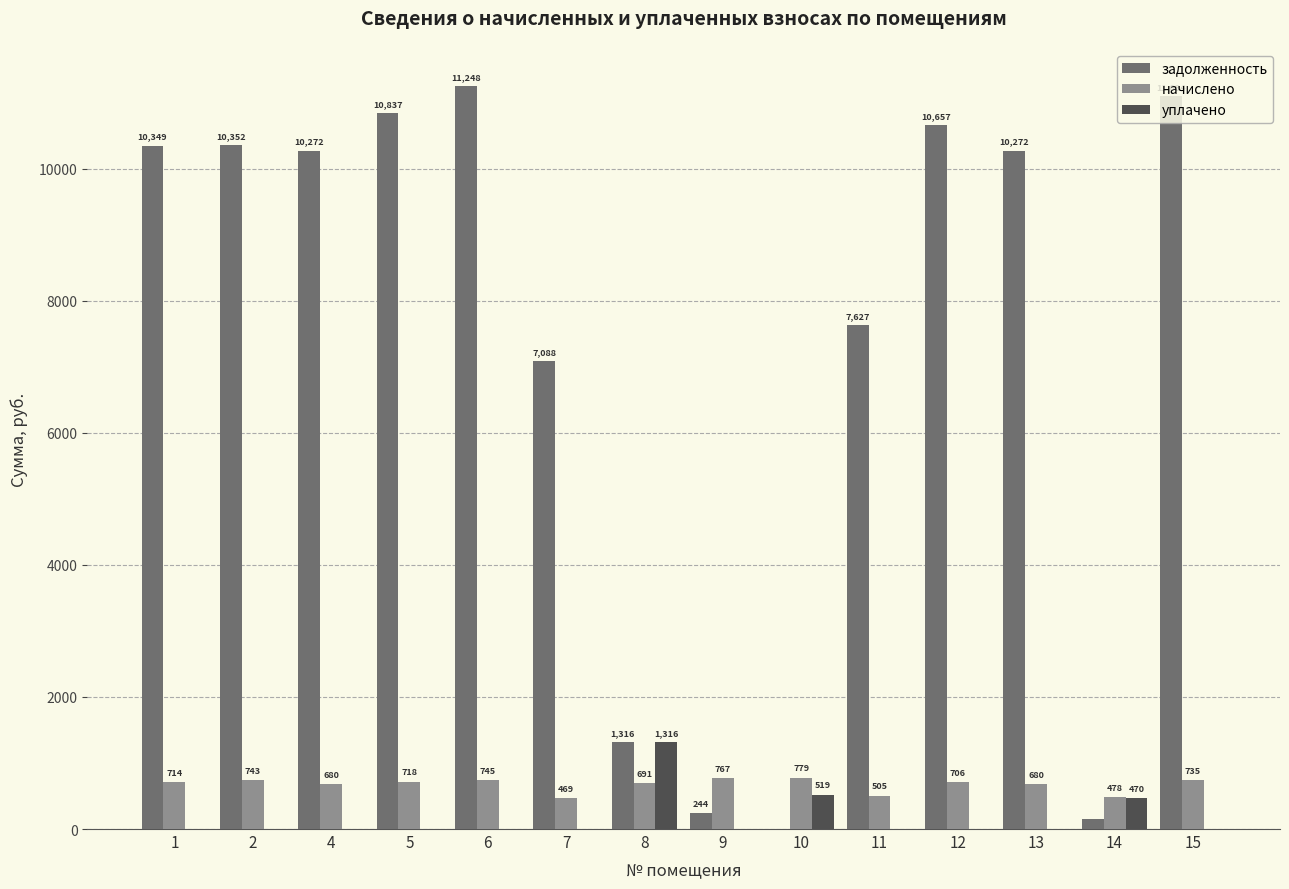

What is the highest value of the задолженность series?

11247.8